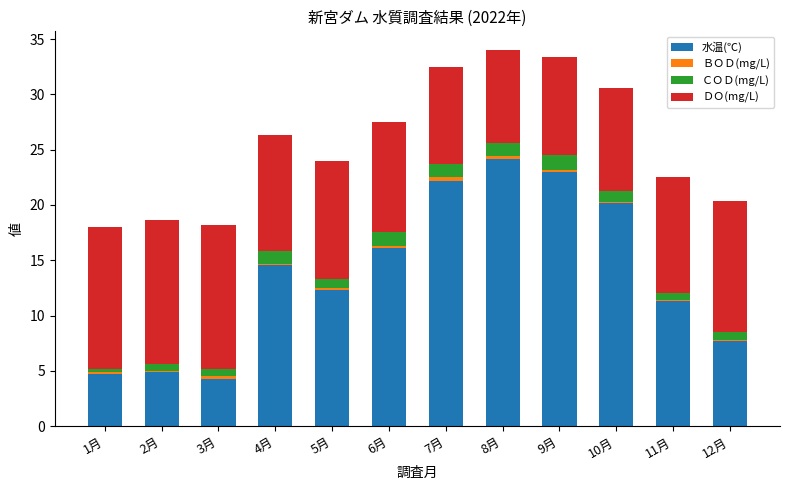

At which label does 水温(℃) reach its peak?

8月